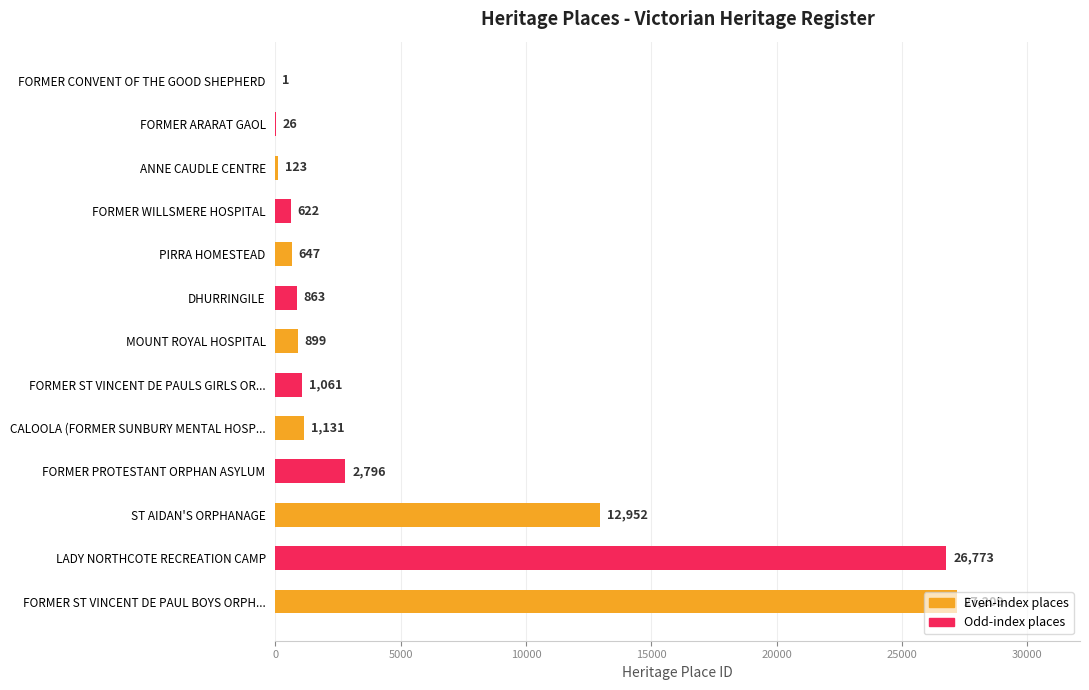

What is the change in value from FORMER ARARAT GAOL to FORMER ST VINCENT DE PAULS GIRLS OR...?

+1035